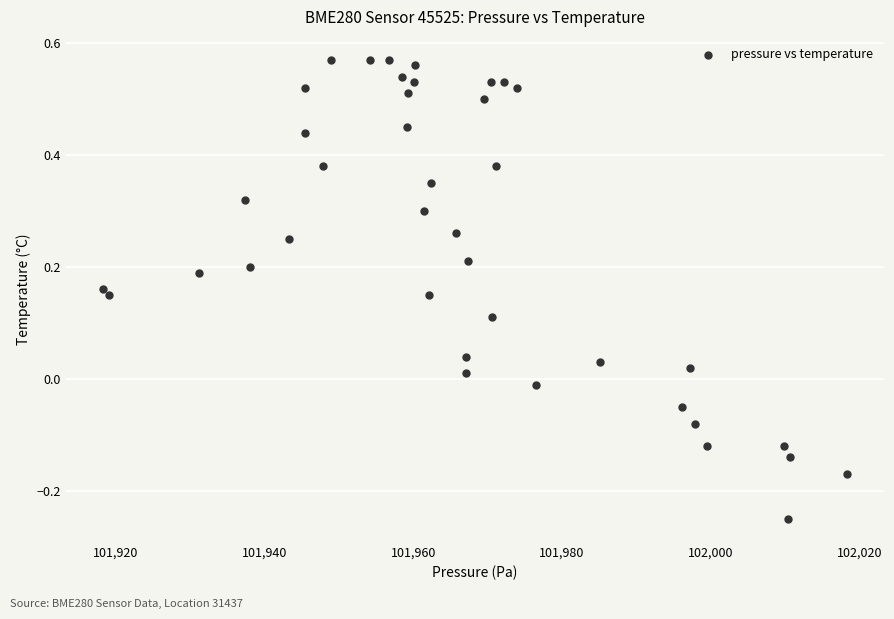

What is the range of X values (max minus min)?

100.1